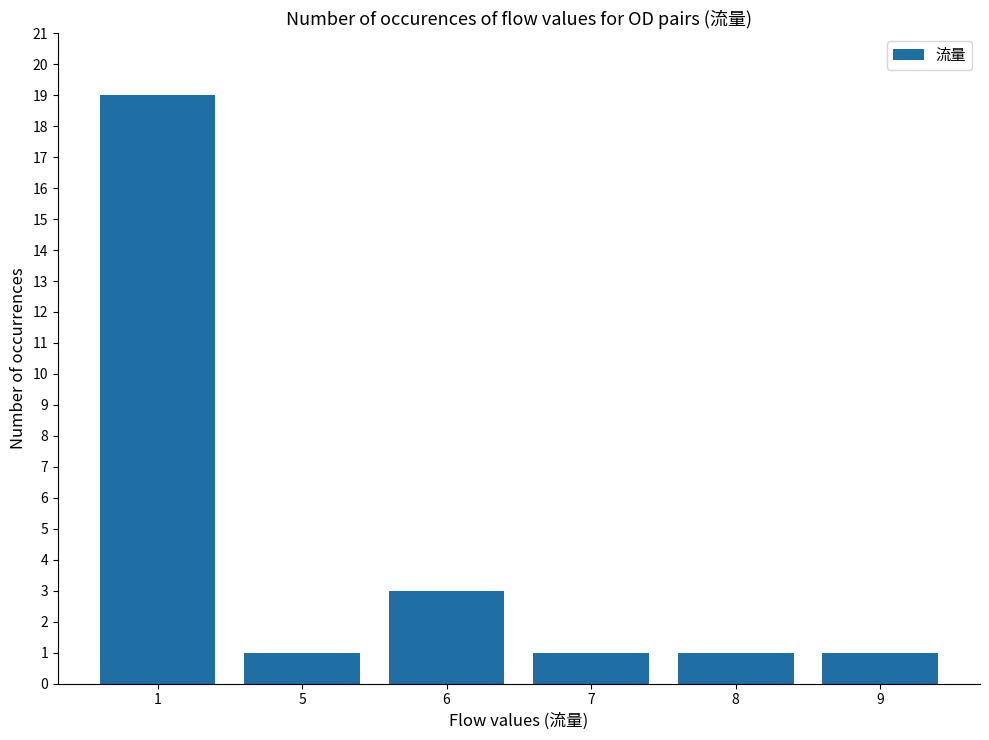

What is the ratio of the value at 7 to the value at 8?

1.0